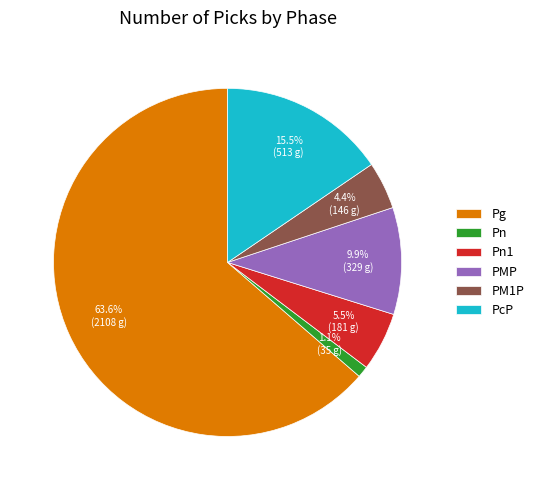

What portion of the pie excludes PMP?

90.1%